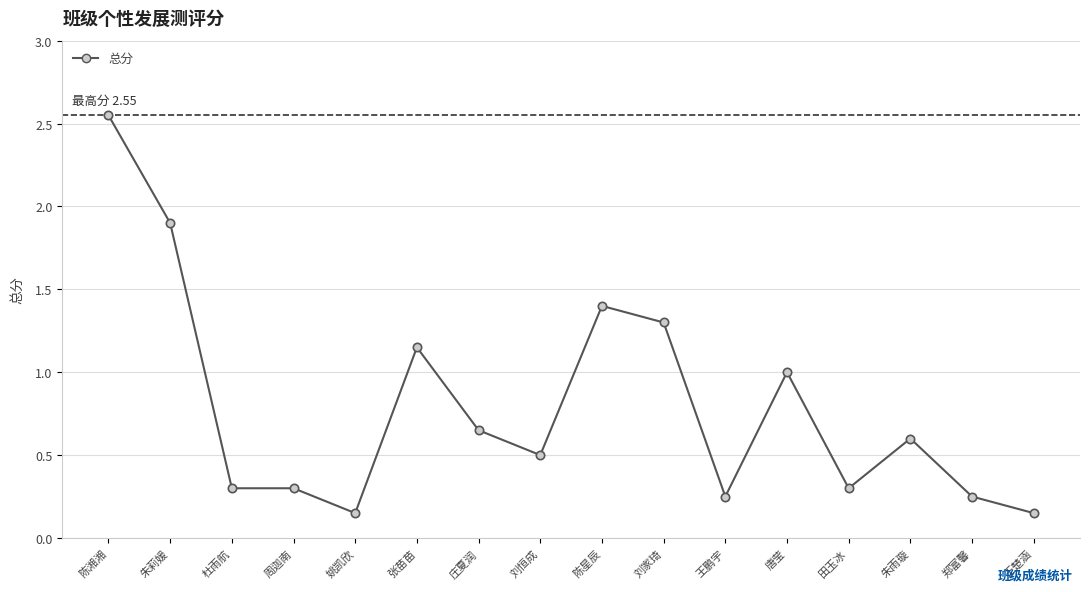

True or false: there are more than 0 points higher than both neighbors.

True